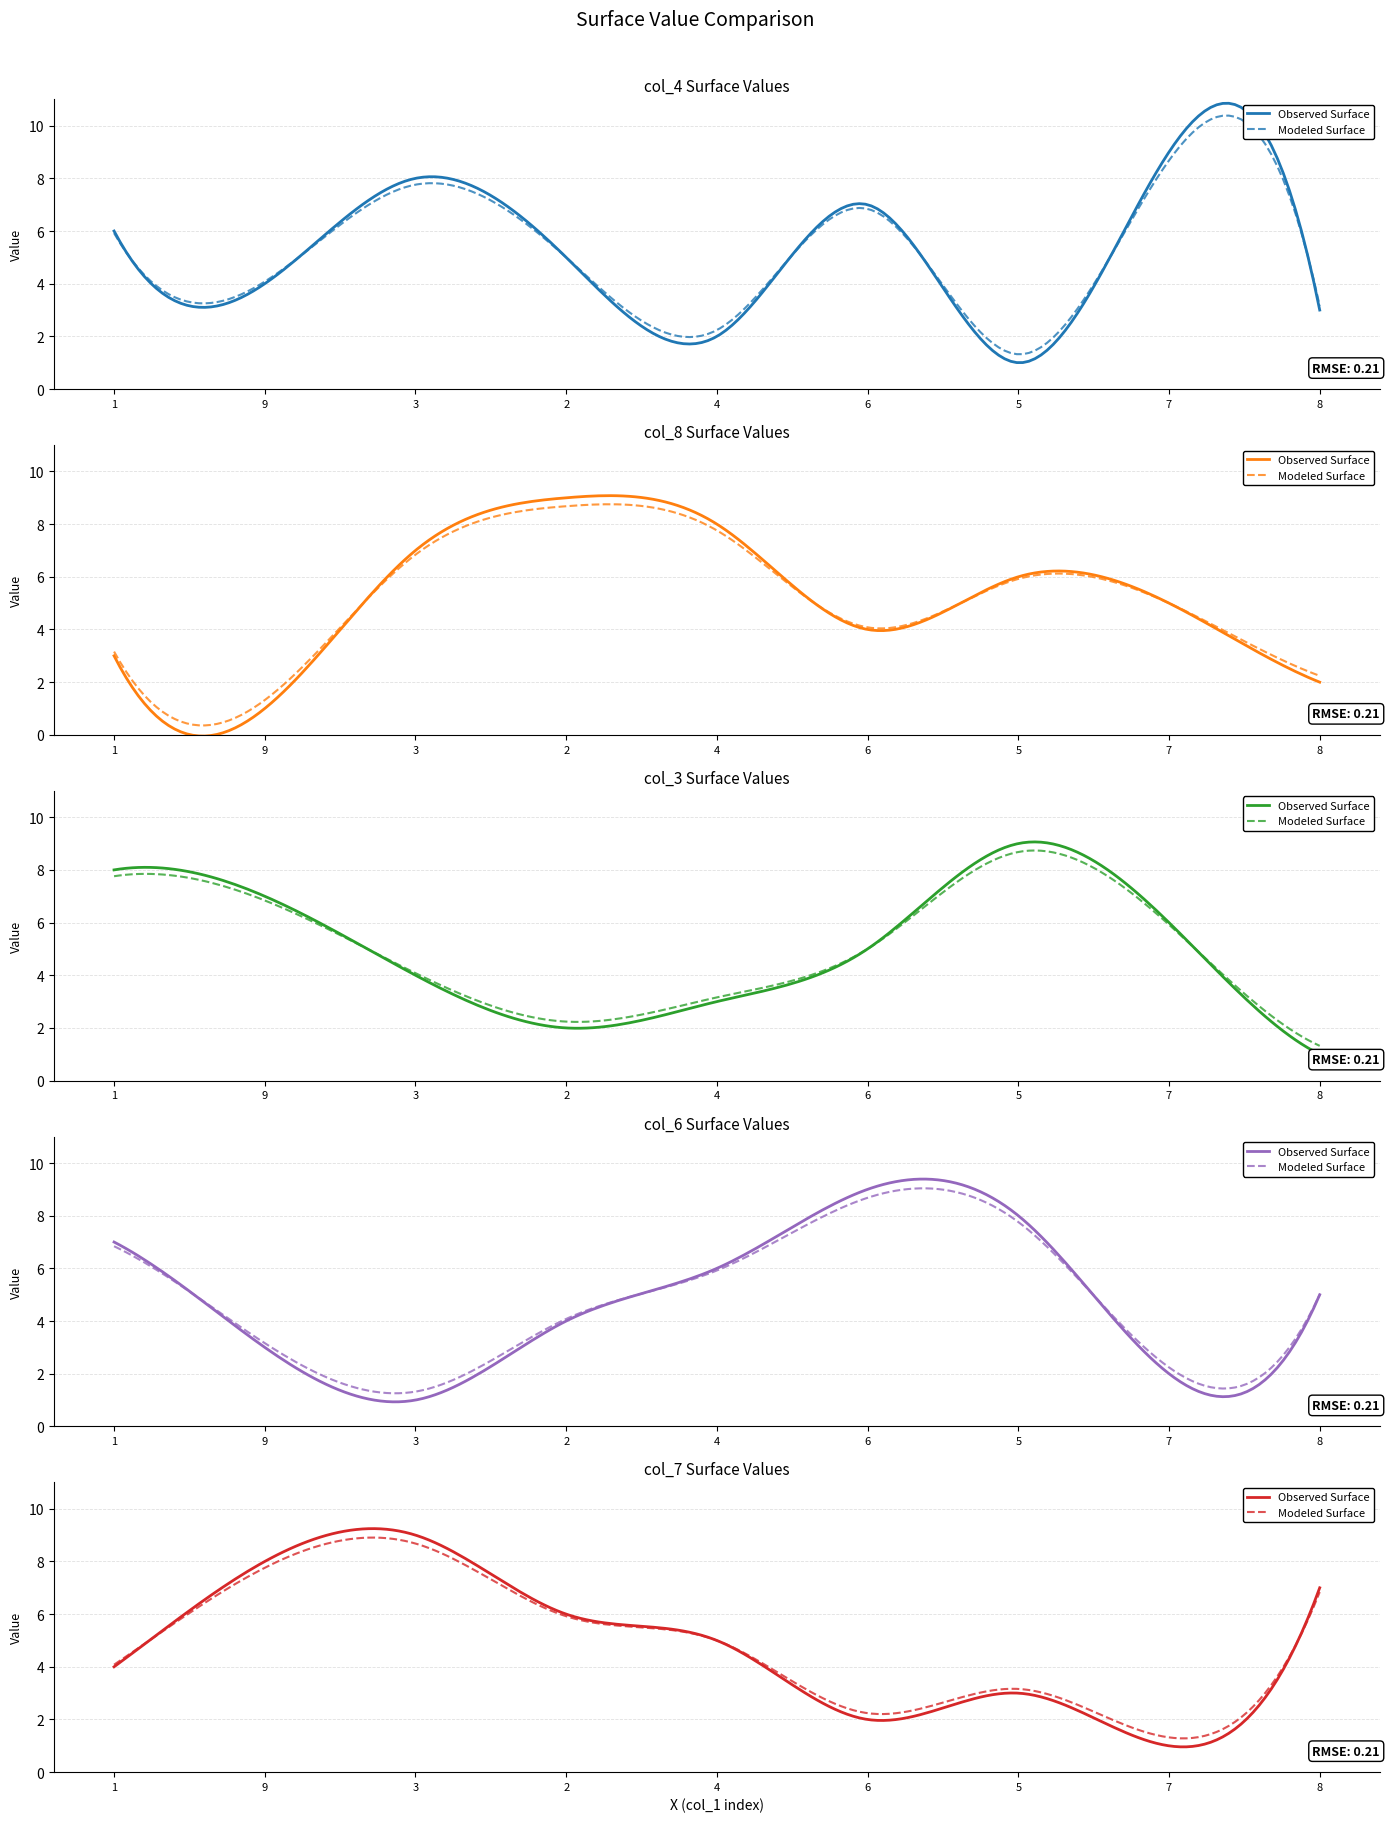

Where do col_7 and col_6 first cross each other?

1 and 9